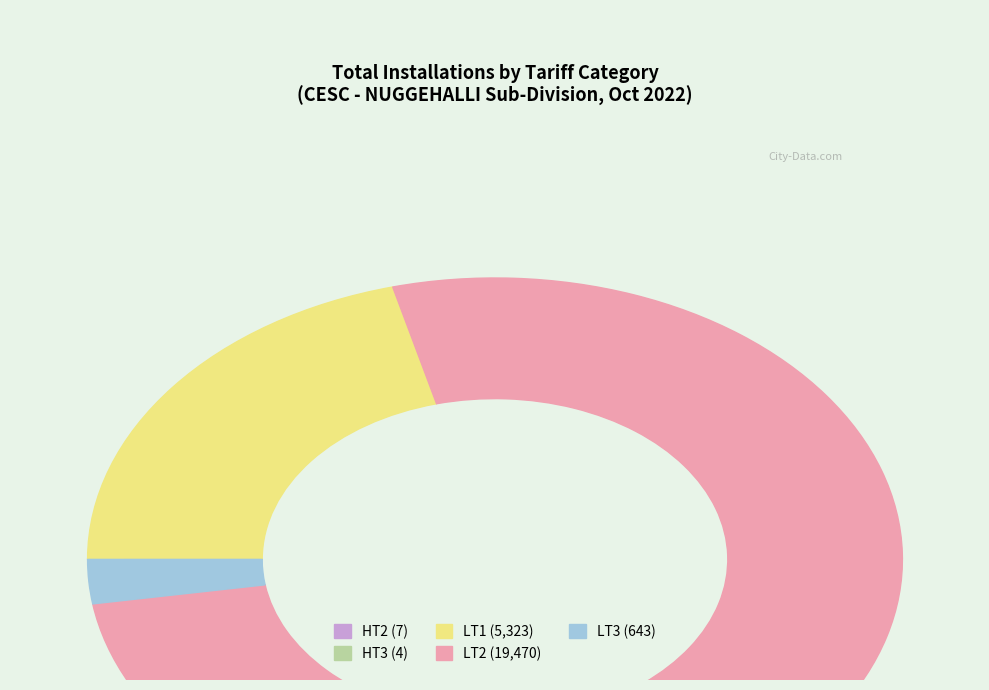

The LT1 slice represents 33% of the pie. True or false?

False